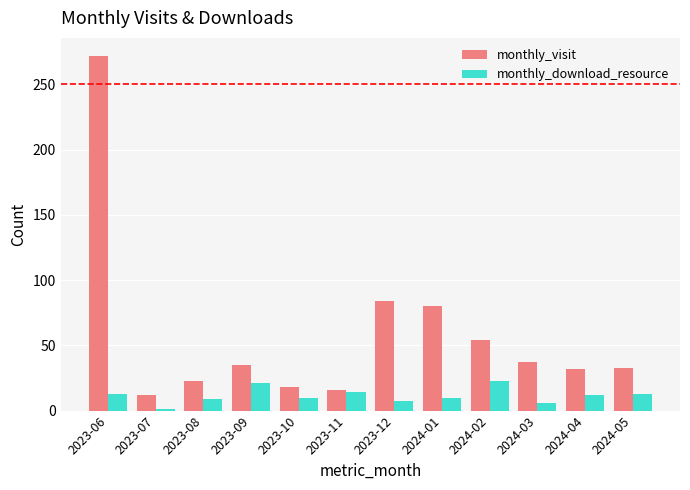

What position from the right is 2023-08?

10